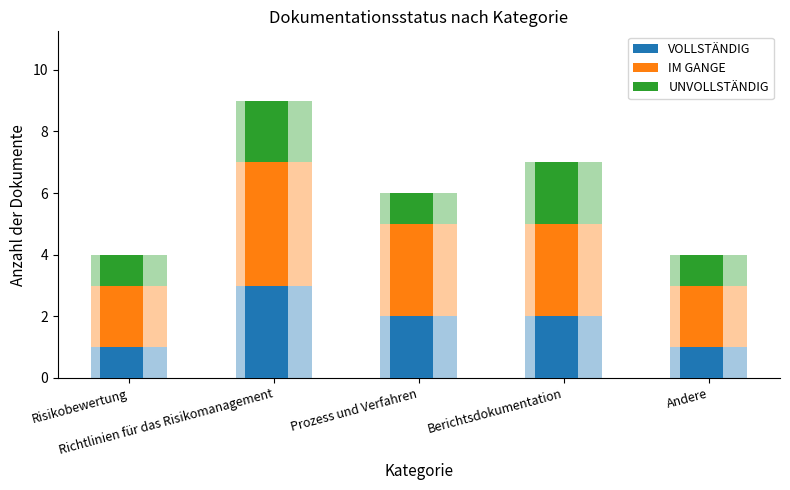

Which series changed the most between Risikobewertung and Berichtsdokumentation?

VOLLSTÄNDIG